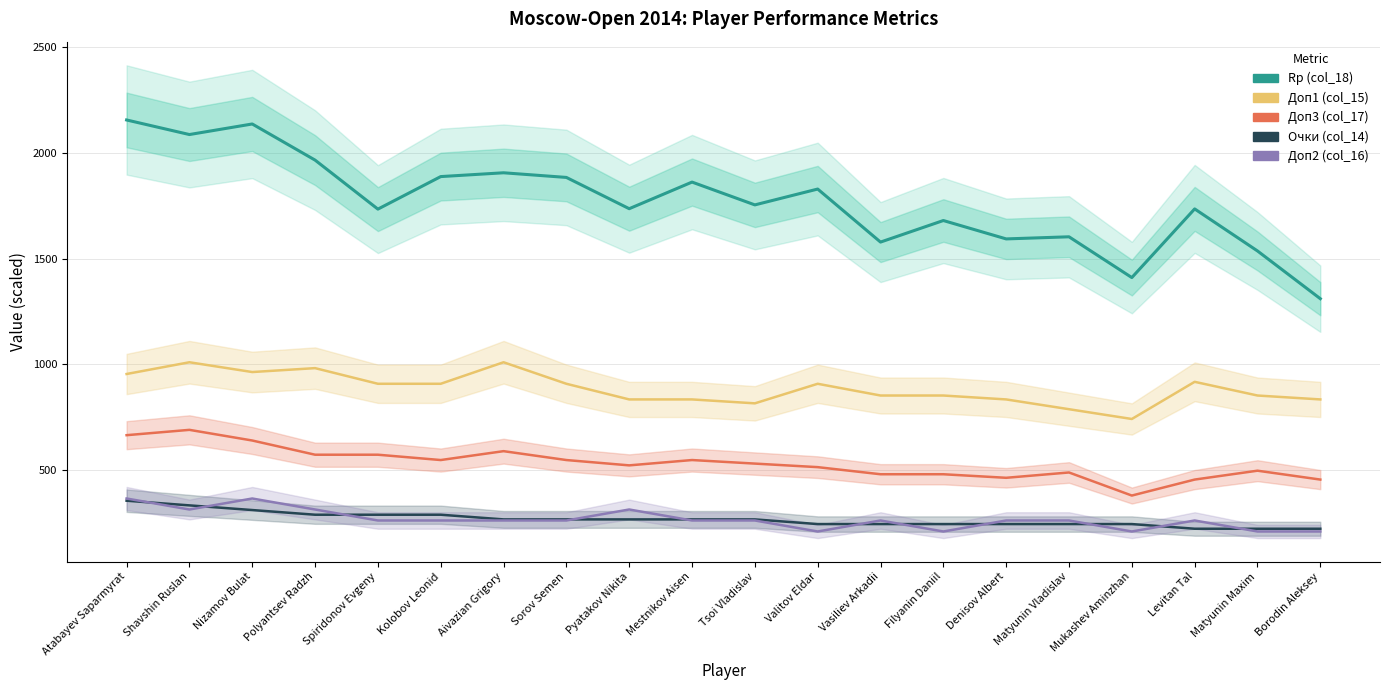

Which label corresponds to the smallest value in the chart?

Valitov Eldar